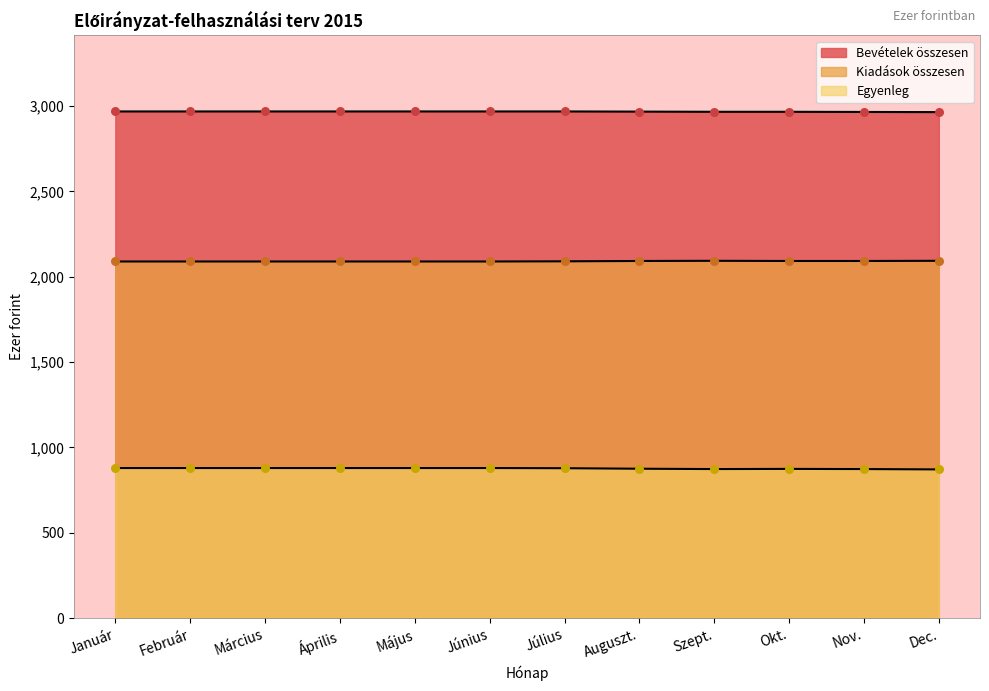

Which series has the widest spread of Y values?

Egyenleg